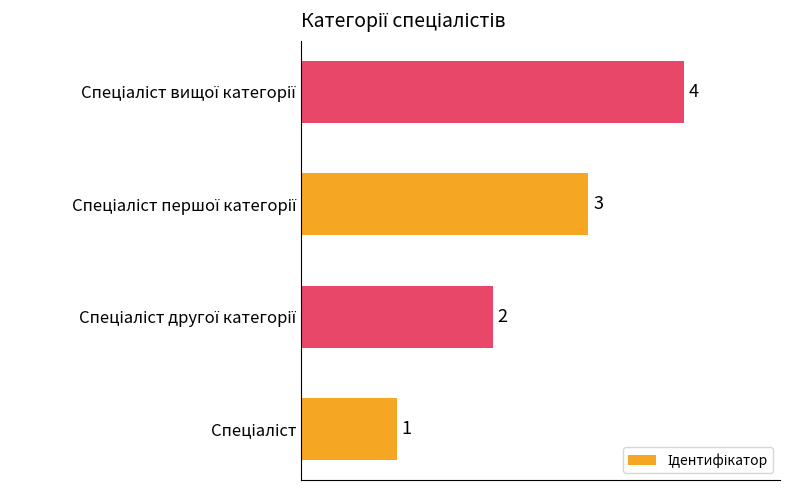

Are the bars grouped side by side (vs. stacked)?

No